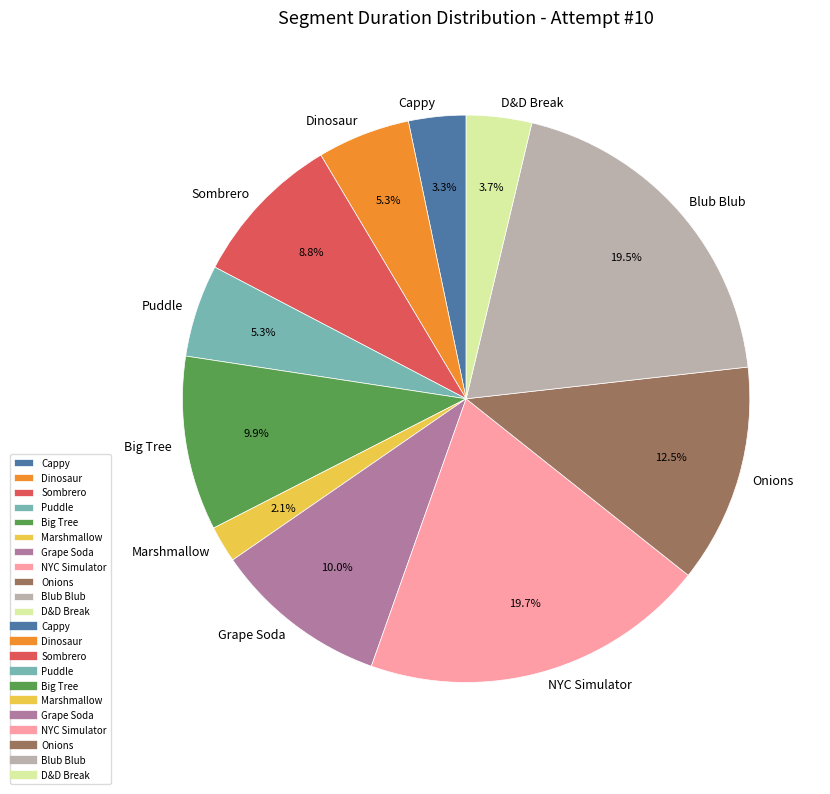

Combined, do Grape Soda and Cappy account for over 50%?

No